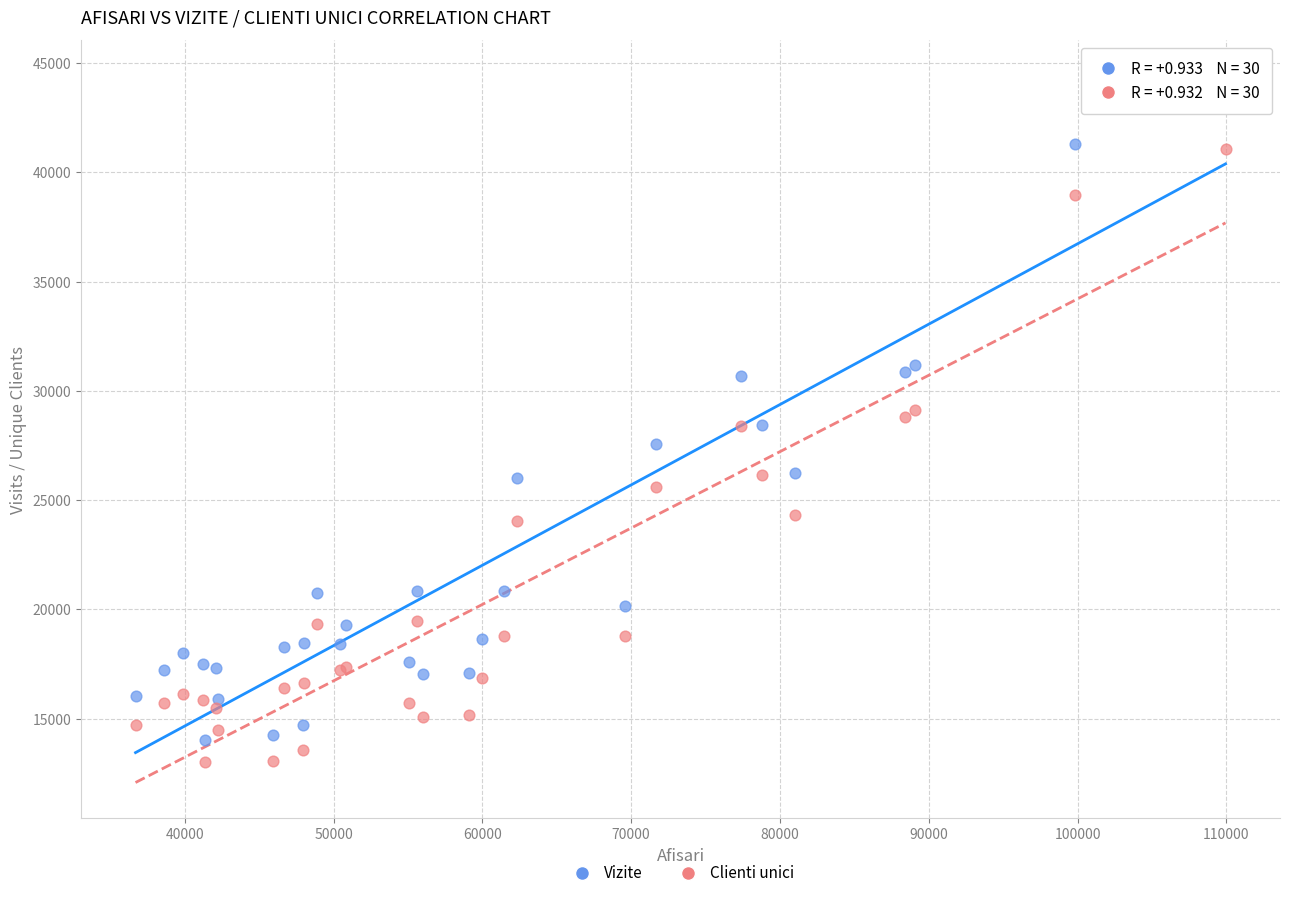

Which series reaches the maximum Y coordinate?

Vizite